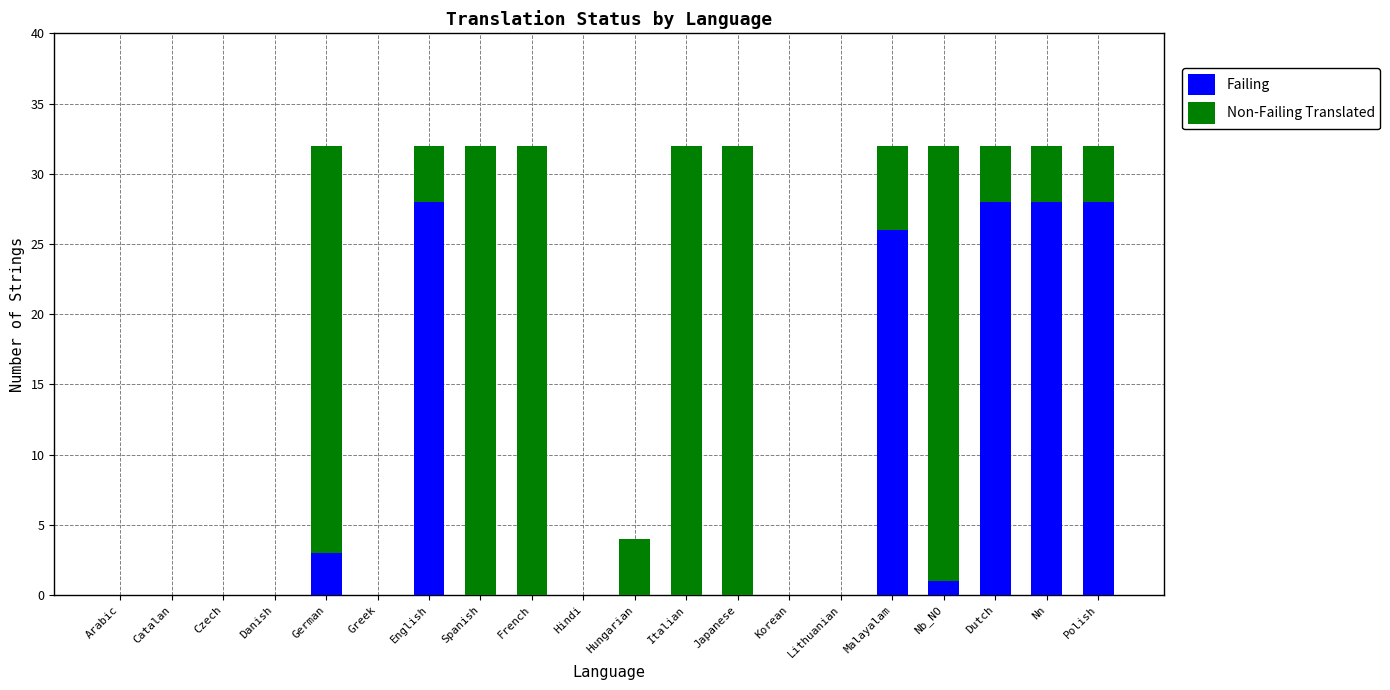

What is the sum of all Failing values?

142